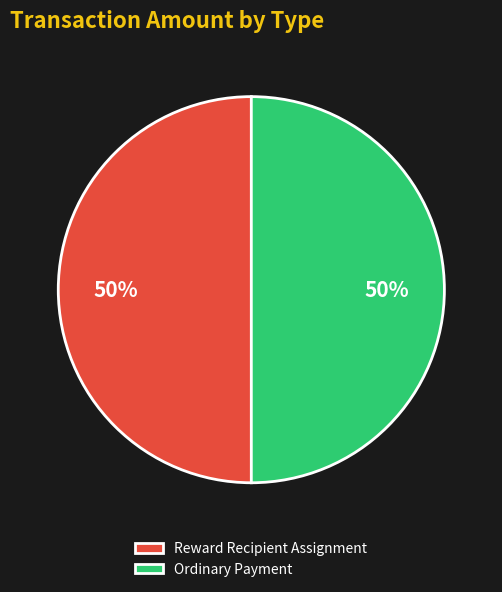

Do Ordinary Payment and Reward Recipient Assignment together represent more than half of the pie?

Yes